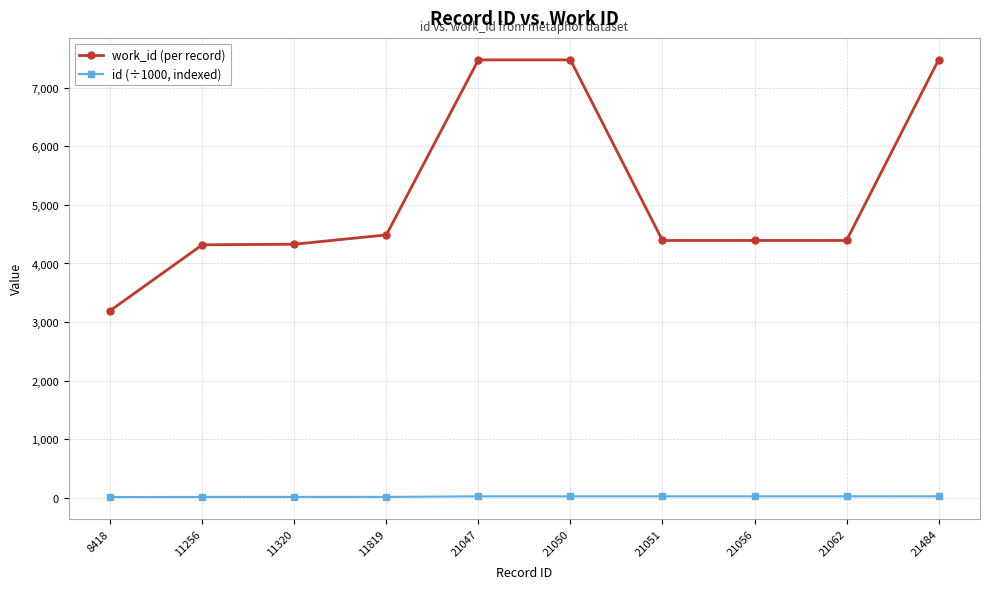

True or false: id (÷1000, indexed) and work_id (per record) intersect in this chart.

False